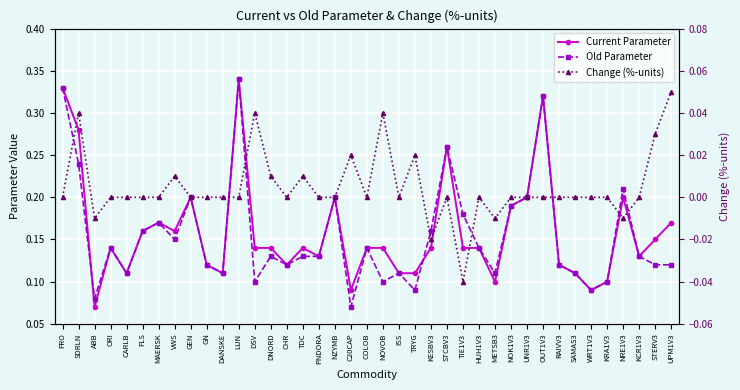

Which label corresponds to the largest value in the chart?

LUN